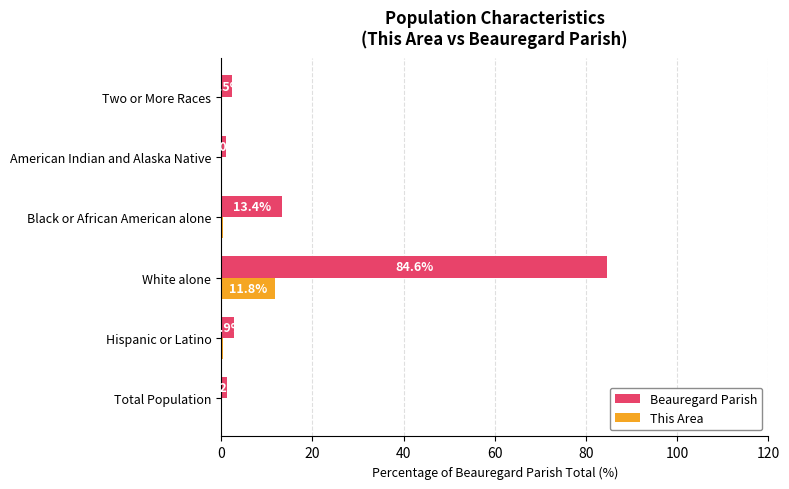

Read the Beauregard Parish value at White alone.

84.6